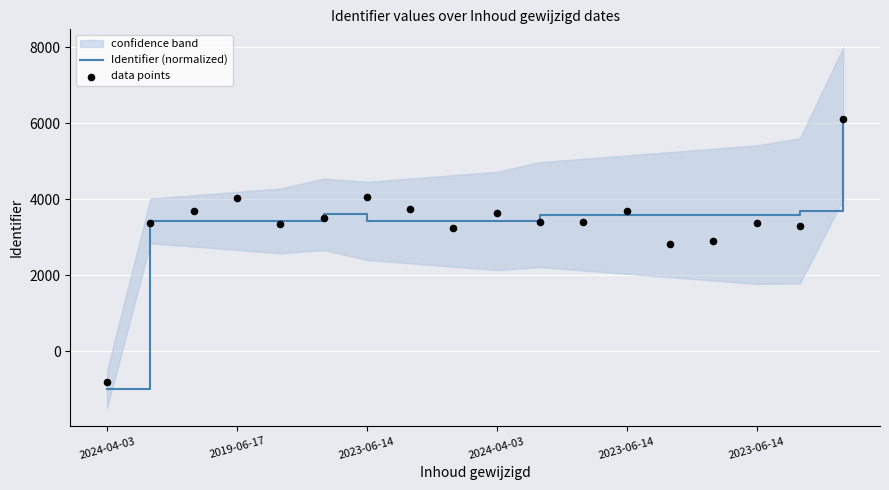

What are all the series names shown in the legend?

Identifier (normalized), data points